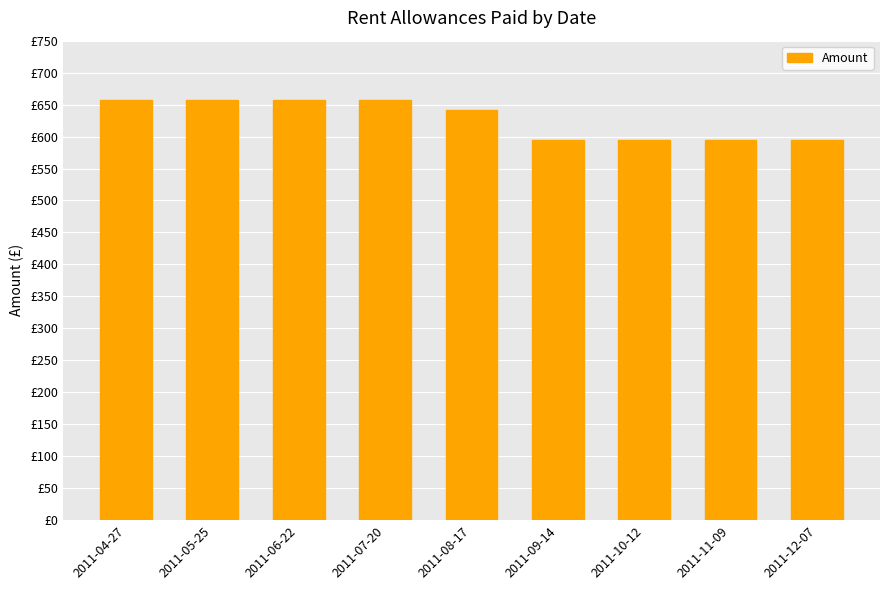

What is the label of the 8th bar from the right?

2011-05-25